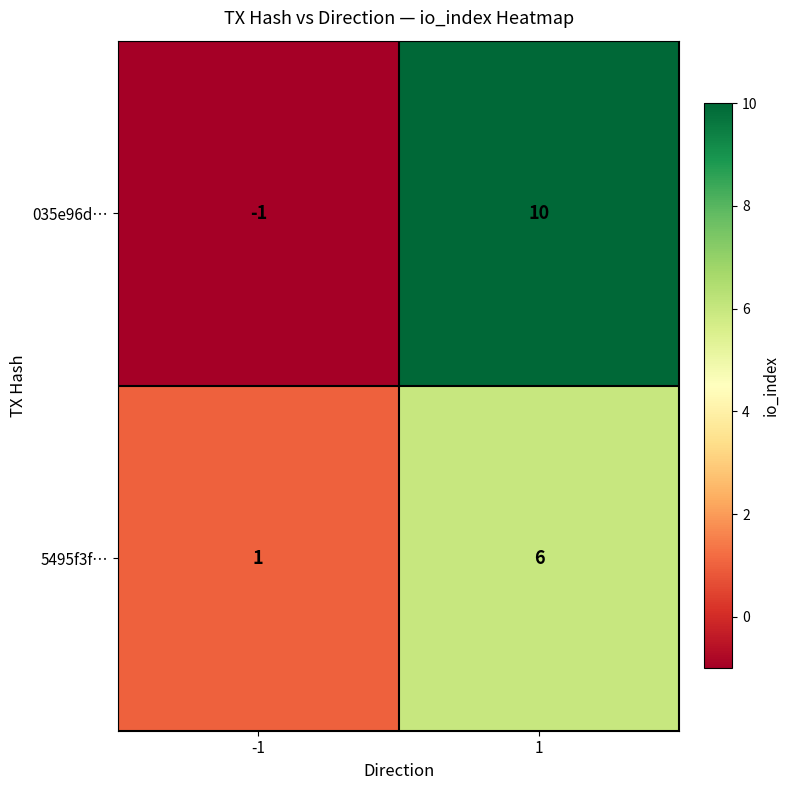

What is the difference between the highest and lowest values at -1?

2